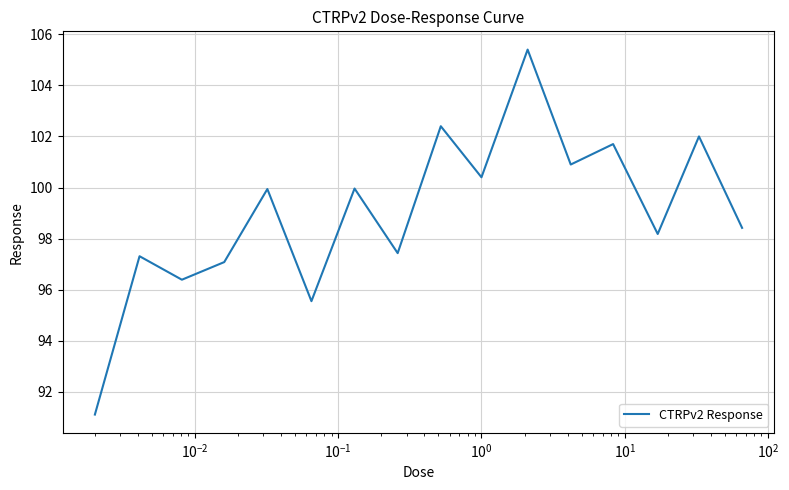

What is the minimum value shown in the chart?

91.1